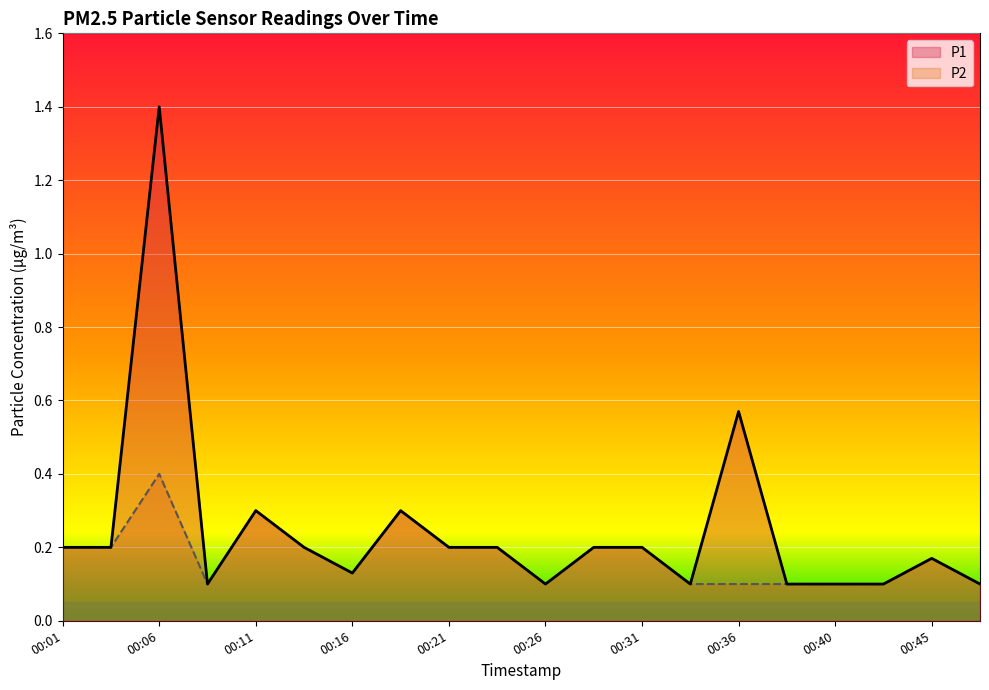

The value of P2 at 00:45 is 0.3. True or false?

False